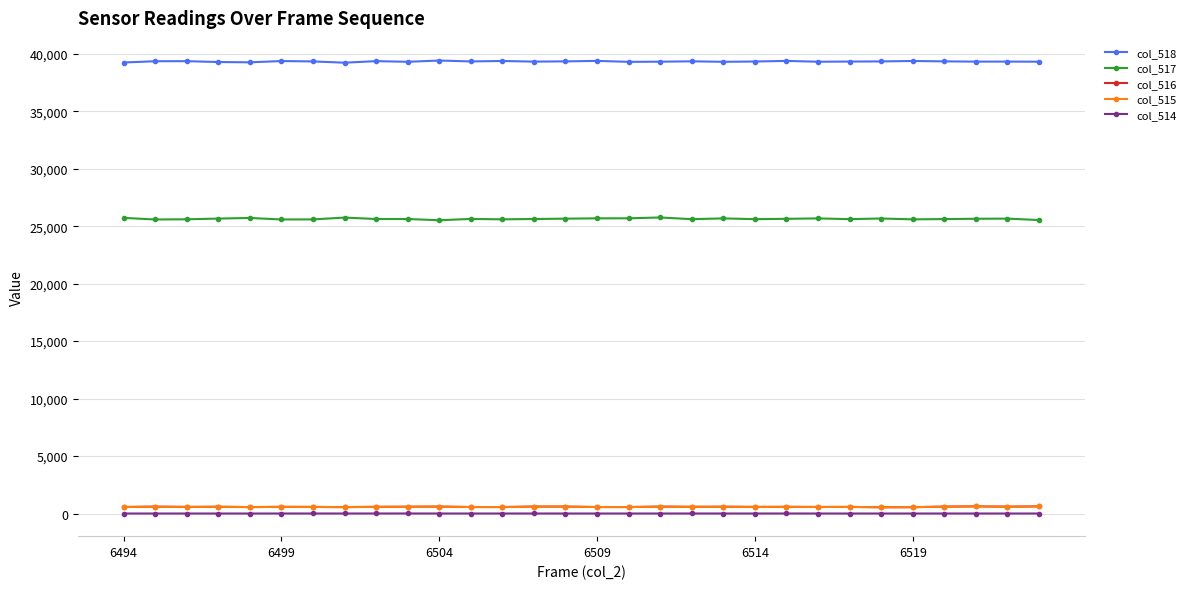

True or false: col_518 has more than 1 interior local peaks.

True